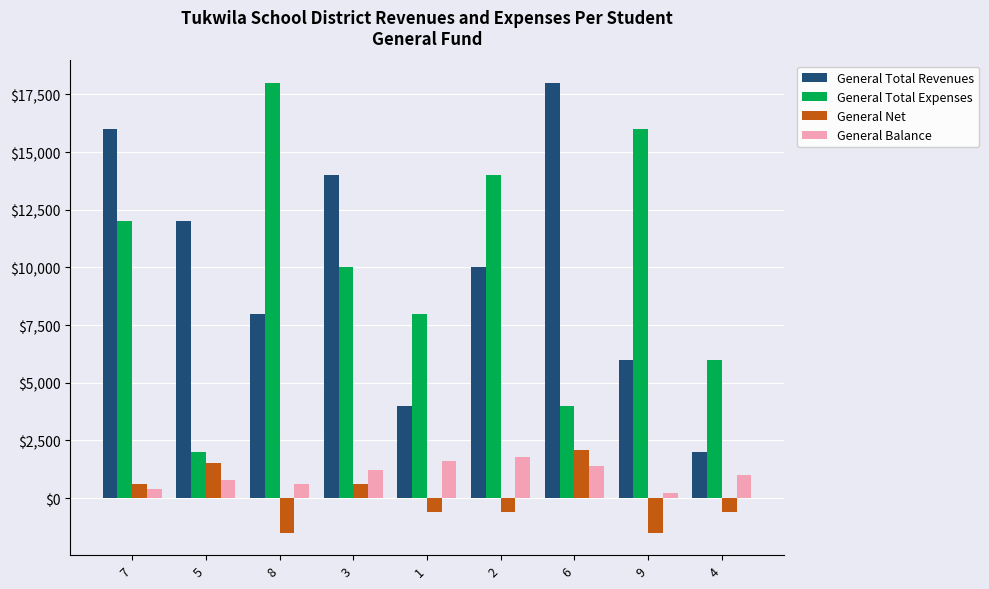

What are all the series names shown in the legend?

General Total Revenues, General Total Expenses, General Net, General Balance